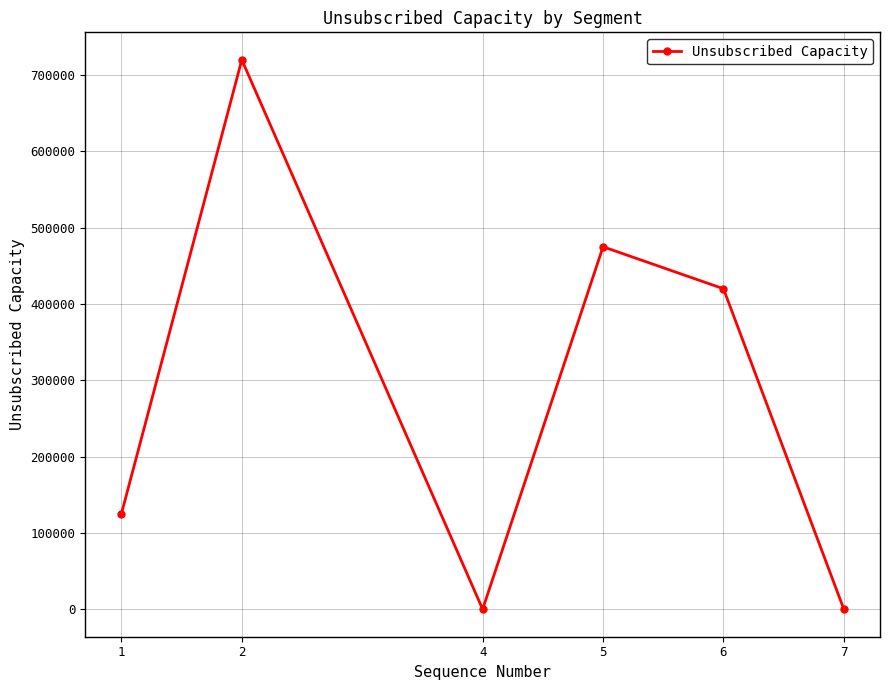

What is the average value?

290000